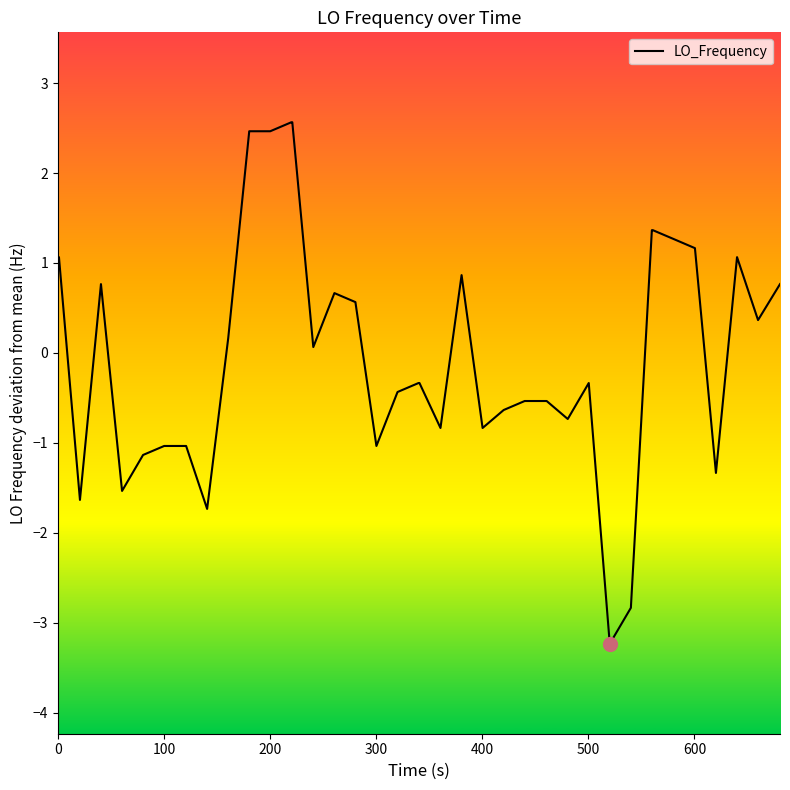

What is the difference between the maximum and minimum values?

5.8